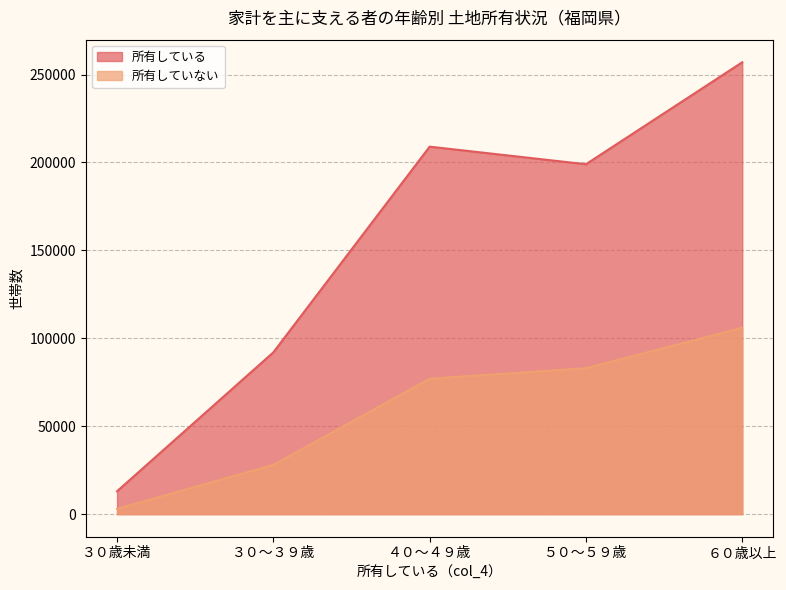

True or false: 所有していない has more than 2 interior local peaks.

False